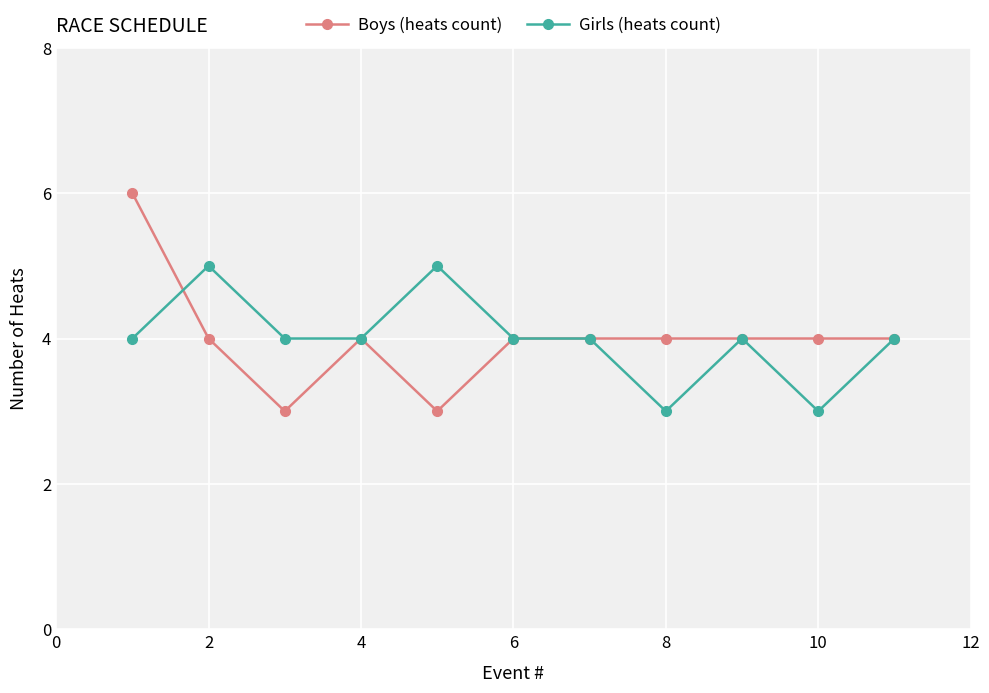

True or false: Girls (heats count) has more than 0 interior local peaks.

True